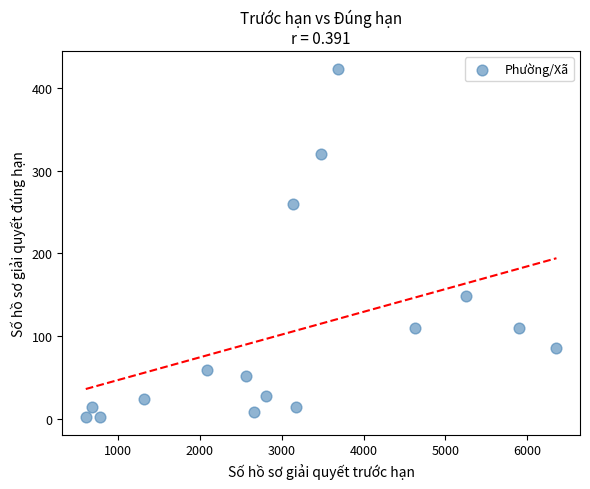

What Y value in the scatter plot is closest to 212?

259